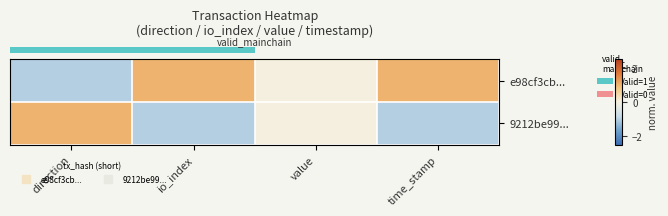

Which label corresponds to the largest value in the chart?

io_index